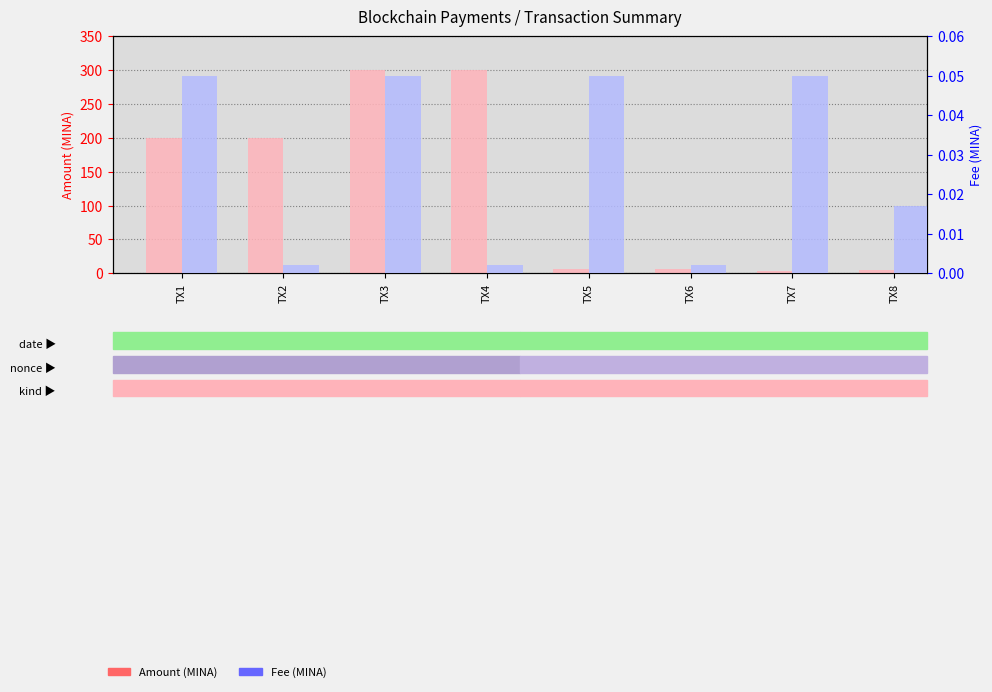

What is the difference between the highest and lowest values at TX4?

300.0